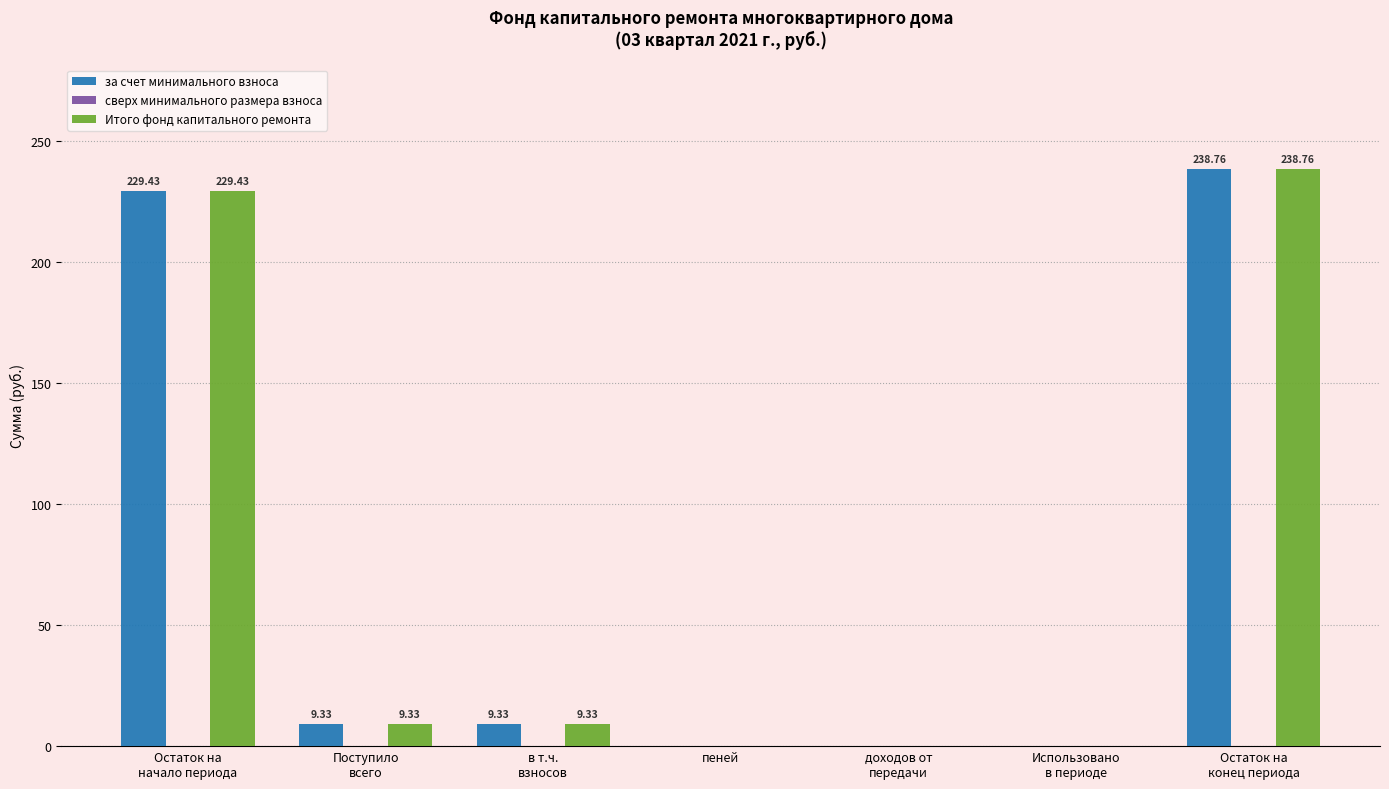

What is the greatest value displayed?

238.8